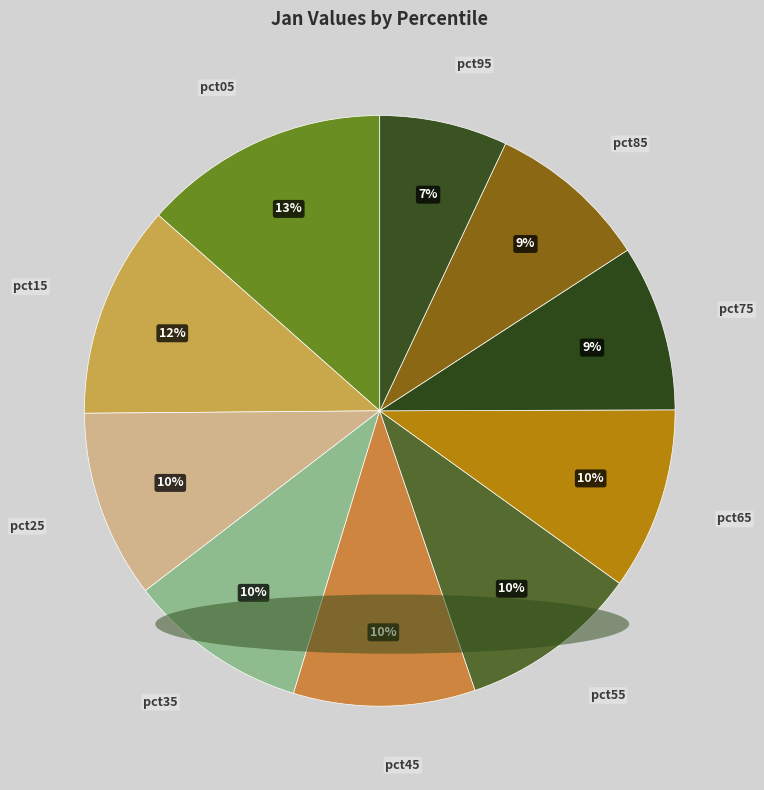

The pct75 slice represents 9% of the pie. True or false?

True